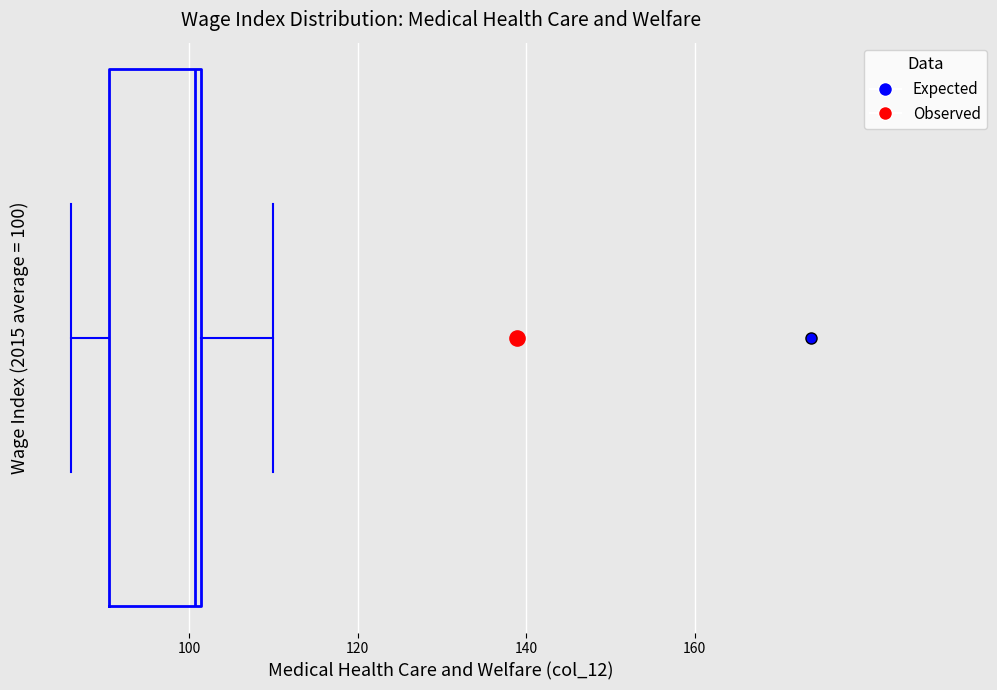

Read this box plot against the x-axis: the position of the median line, the range covered by the box, and the ends of both whiskers. The values are not printed on the chart, so give them approximately, as read against the axis.

median 100, box 90 to 102, whiskers 86 to 110